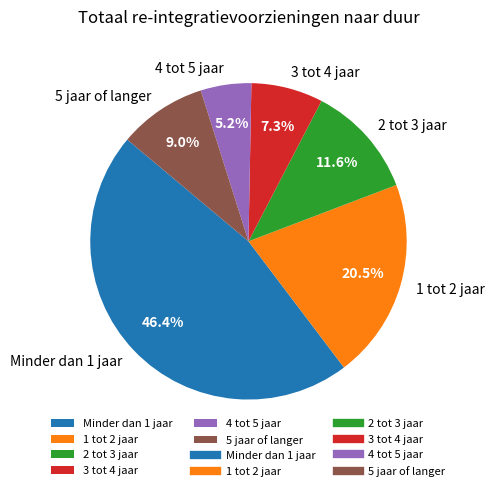

The Minder dan 1 jaar slice represents 39% of the pie. True or false?

False